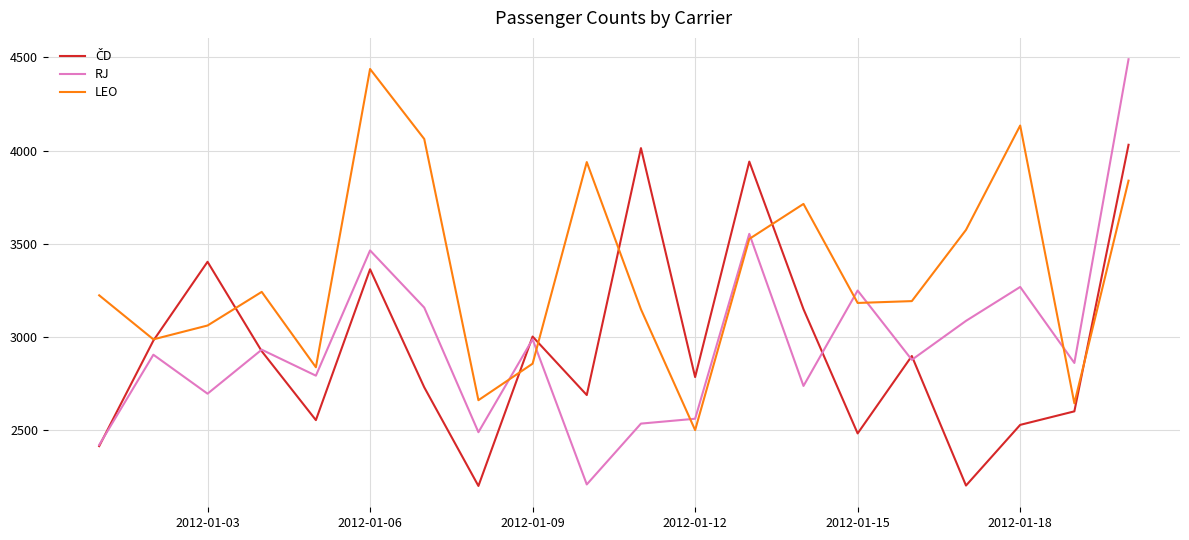

What is the difference between the maximum and second lowest values in the LEO series?

1796.3